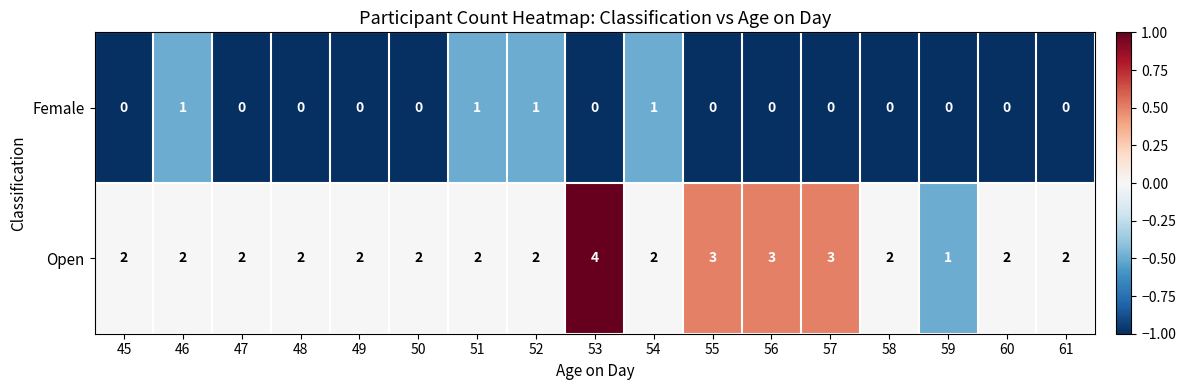

How many Female values are between 0 and 1?

17